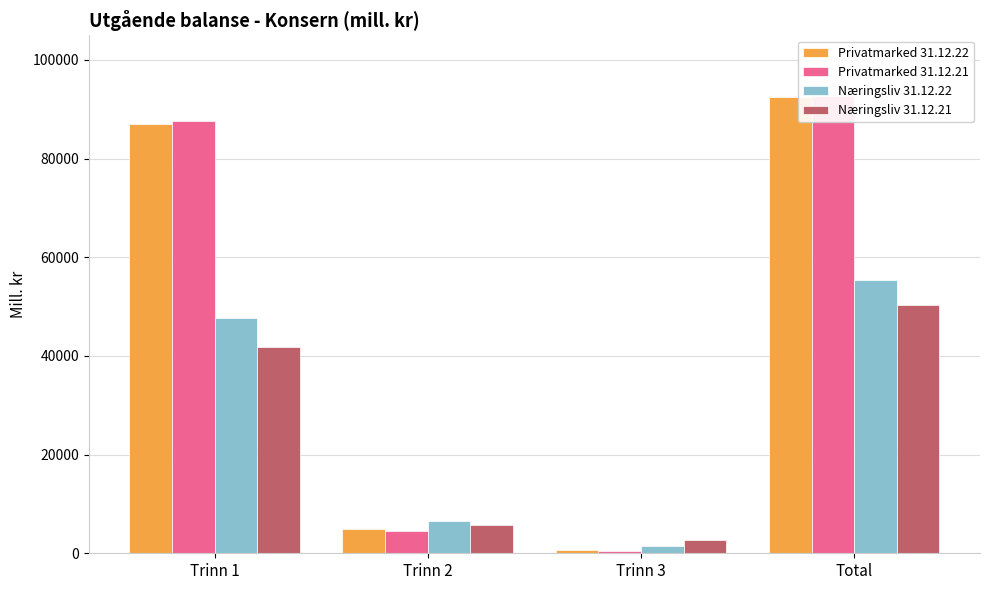

At which label does Næringsliv 31.12.21 reach its minimum?

Trinn 3